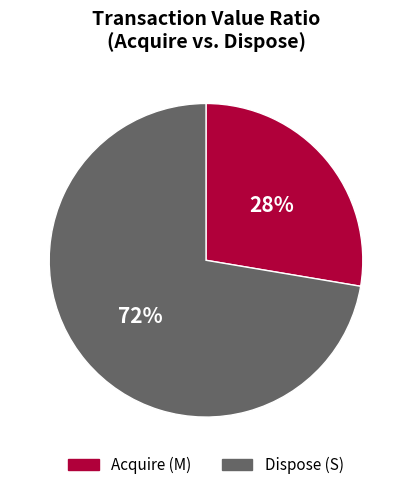

Does any single category account for the majority?

Yes